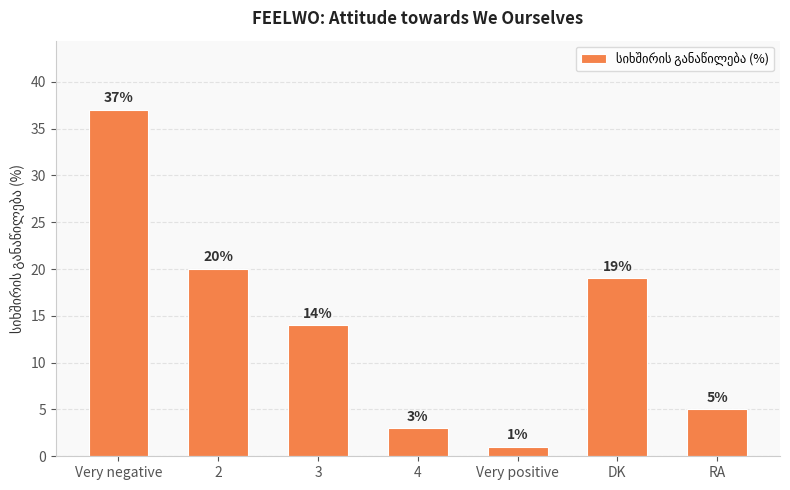

True or false: the data shows 12 at Very negative.

False